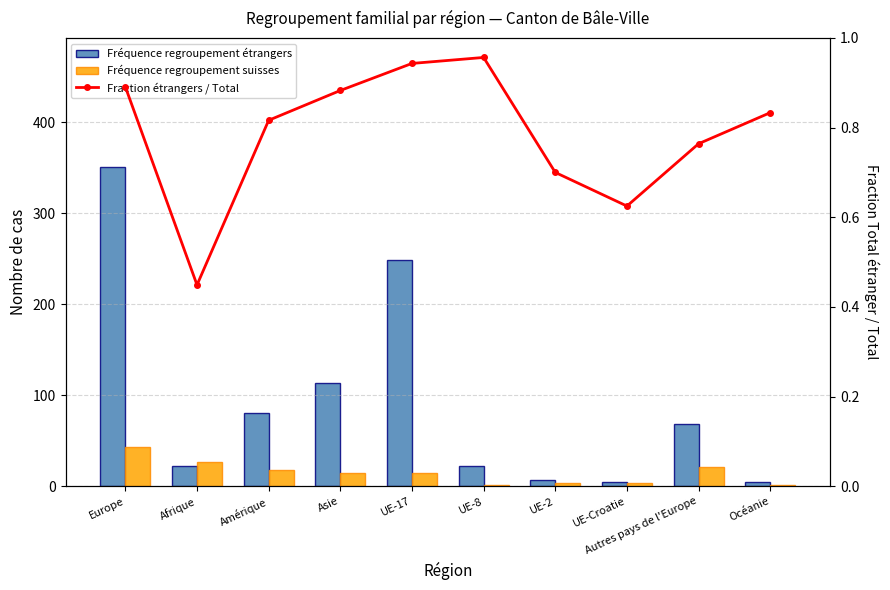

Which label corresponds to the smallest value in the chart?

Afrique